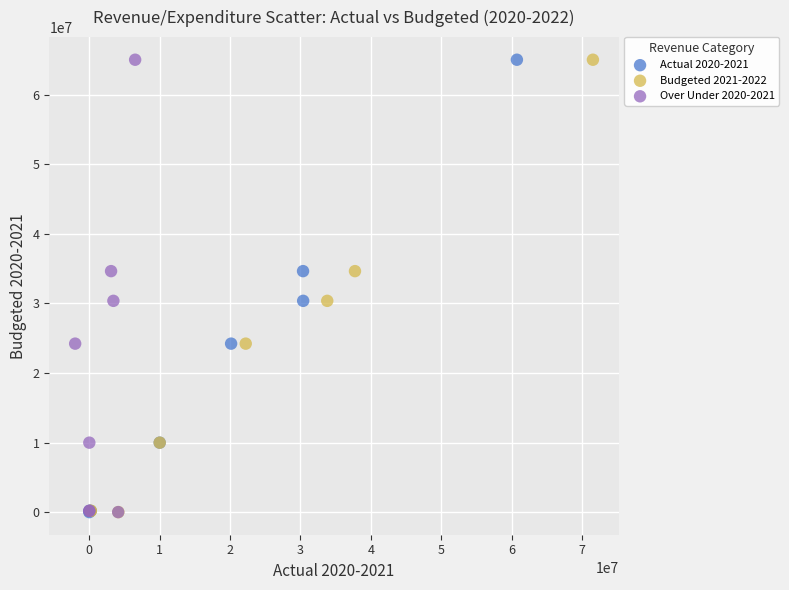

What are all the series names shown in the legend?

Actual 2020-2021, Budgeted 2021-2022, Over Under 2020-2021